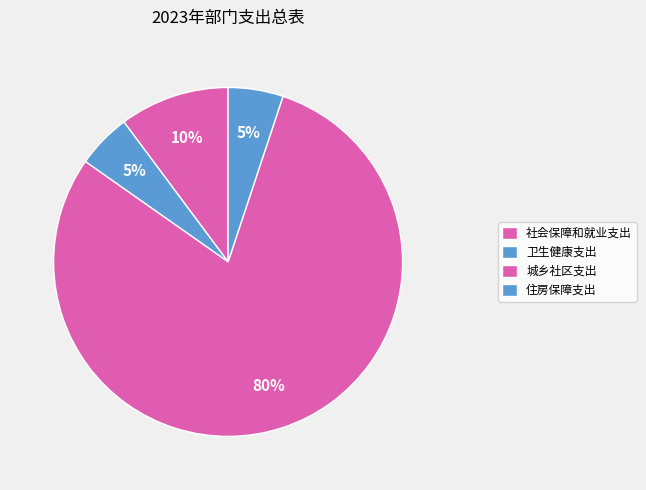

Which category has the biggest portion of the pie?

城乡社区支出